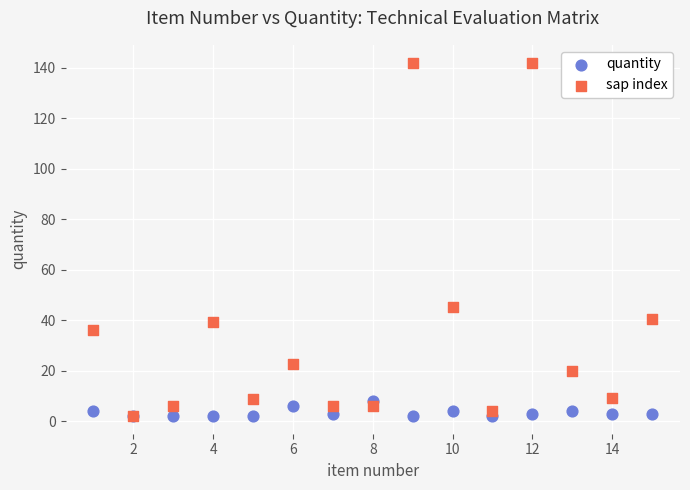

Which series has the widest spread of Y values?

sap index